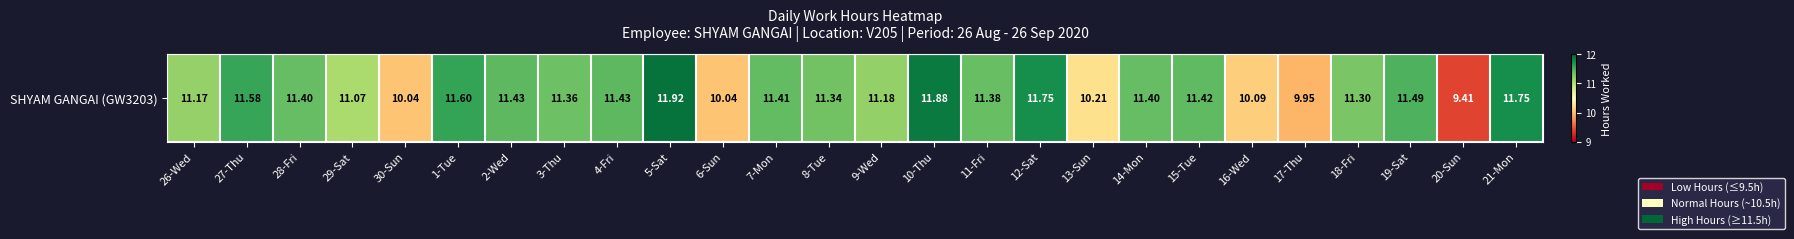

At which category does the chart reach its peak across all series?

5-Sat